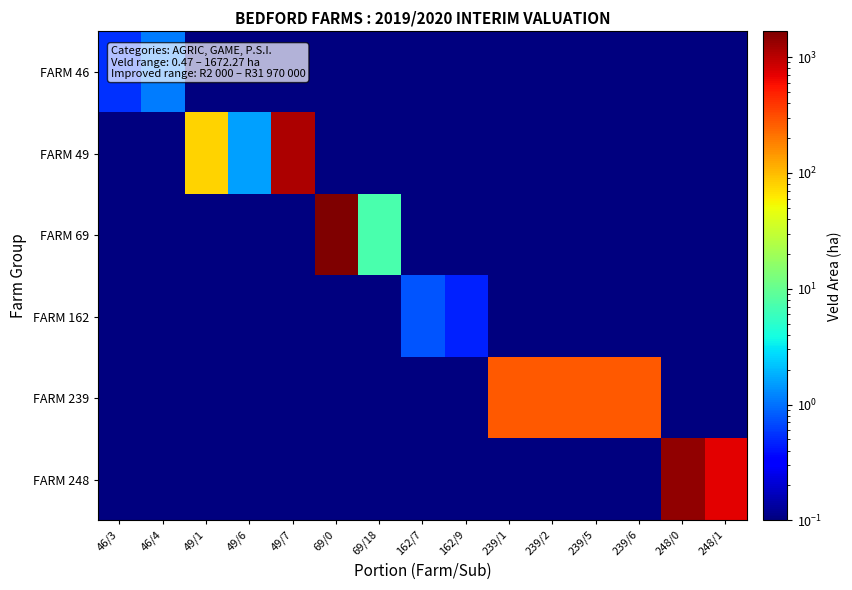

Count the number of data series in this chart.

6